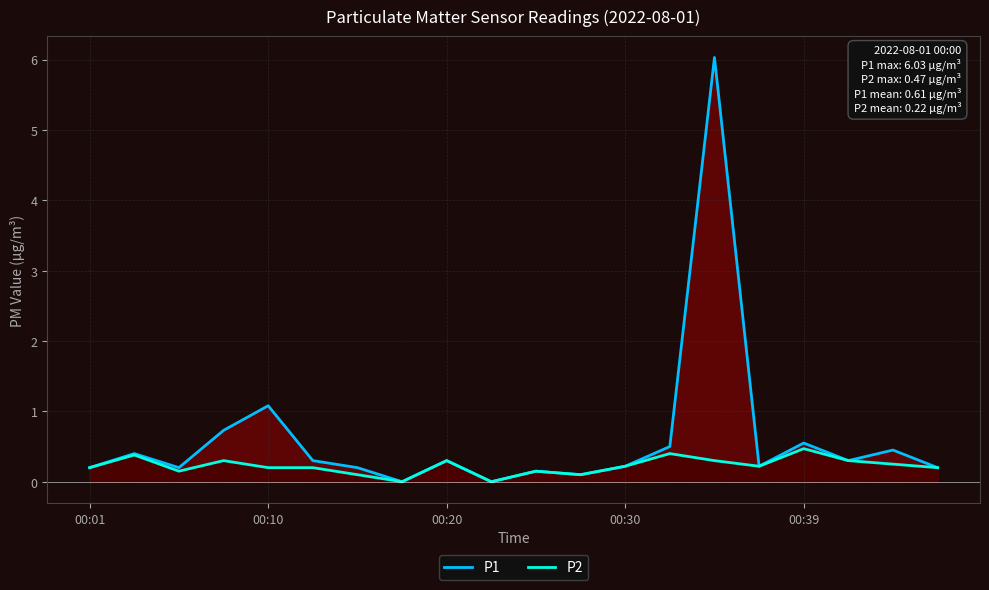

What position from the right is 6?

14